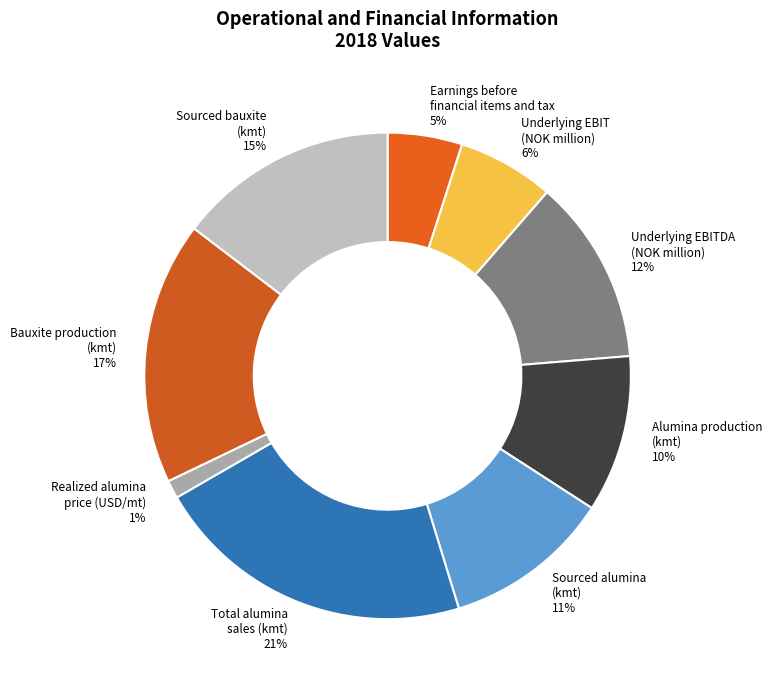

The Alumina production (kmt) slice represents 10% of the pie. True or false?

True